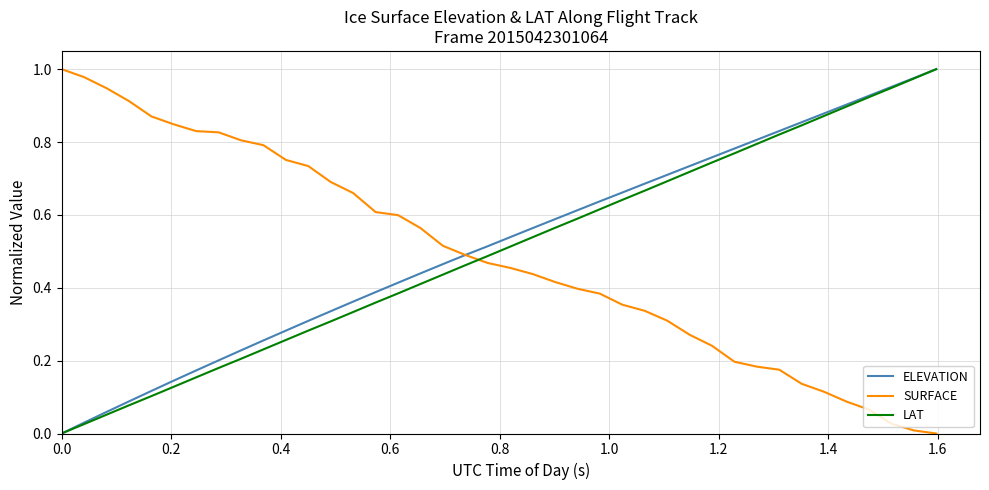

True or false: SURFACE and LAT intersect in this chart.

True